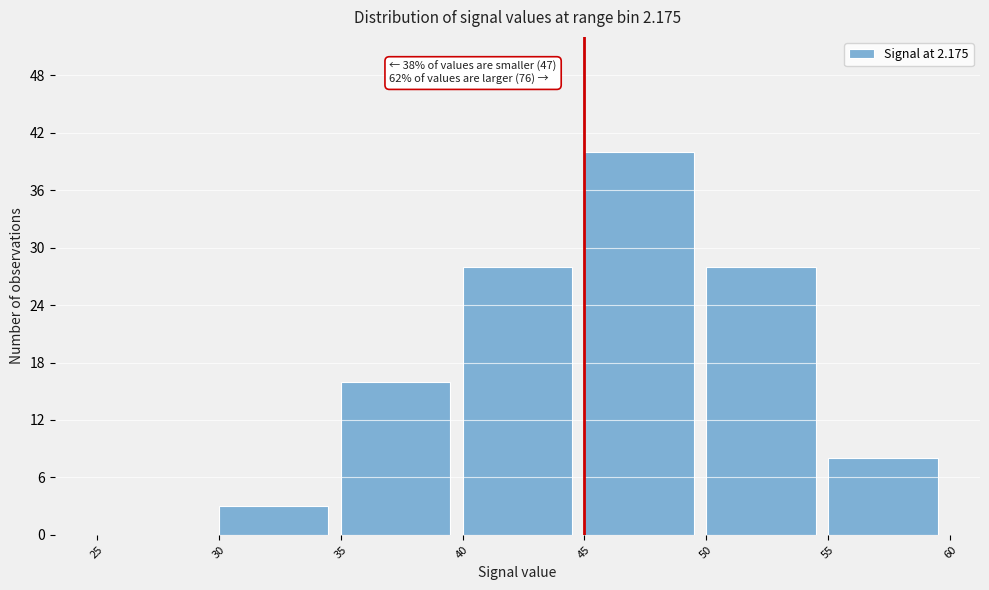

Which range on the x-axis has the tallest bar?

45 to 50